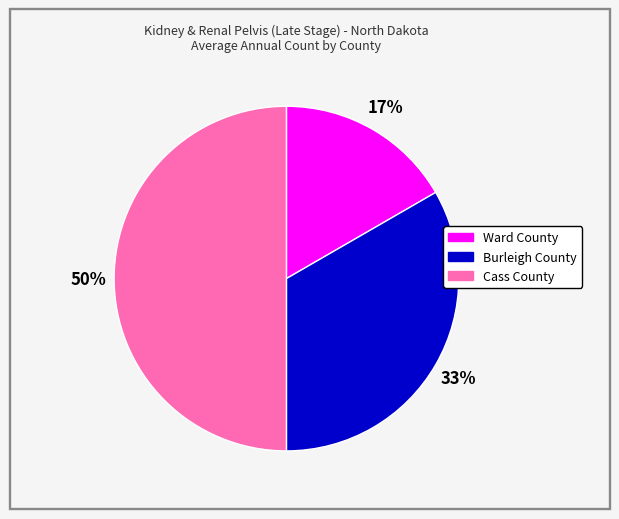

True or false: Cass County accounts for 44% of the total.

False